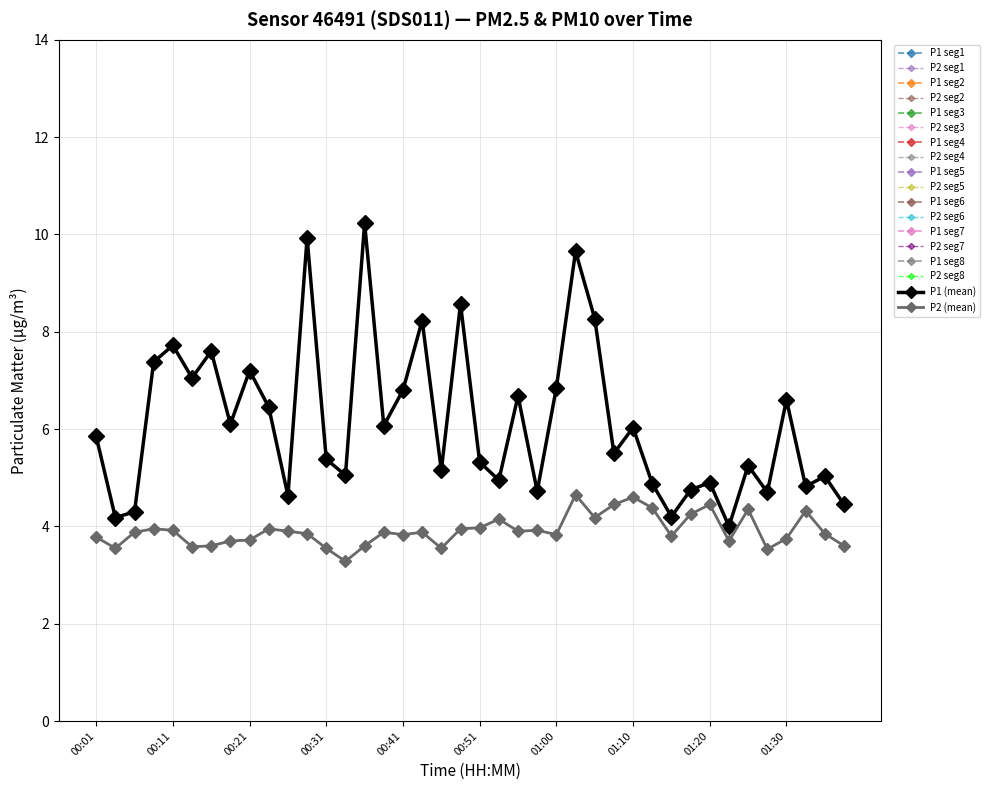

True or false: P2 and P1 intersect in this chart.

False